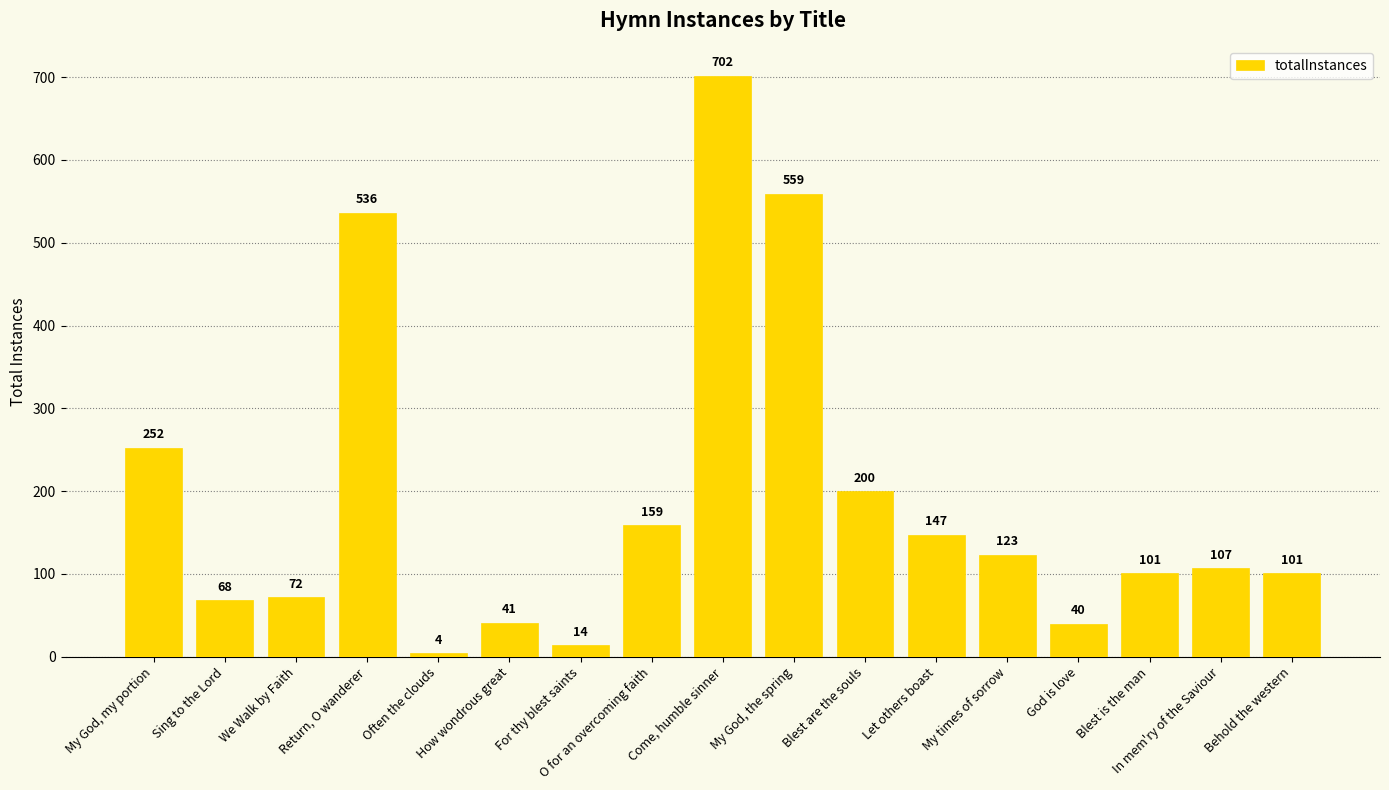

Which category has the lowest value across all series?

Often the clouds